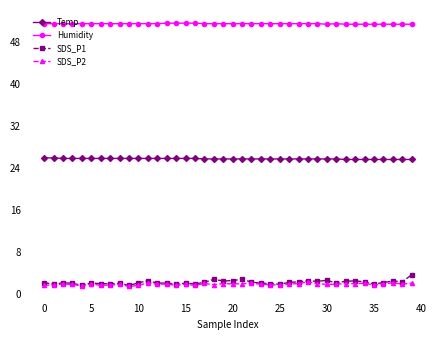

At how many categories does at least one series exceed 50?

40